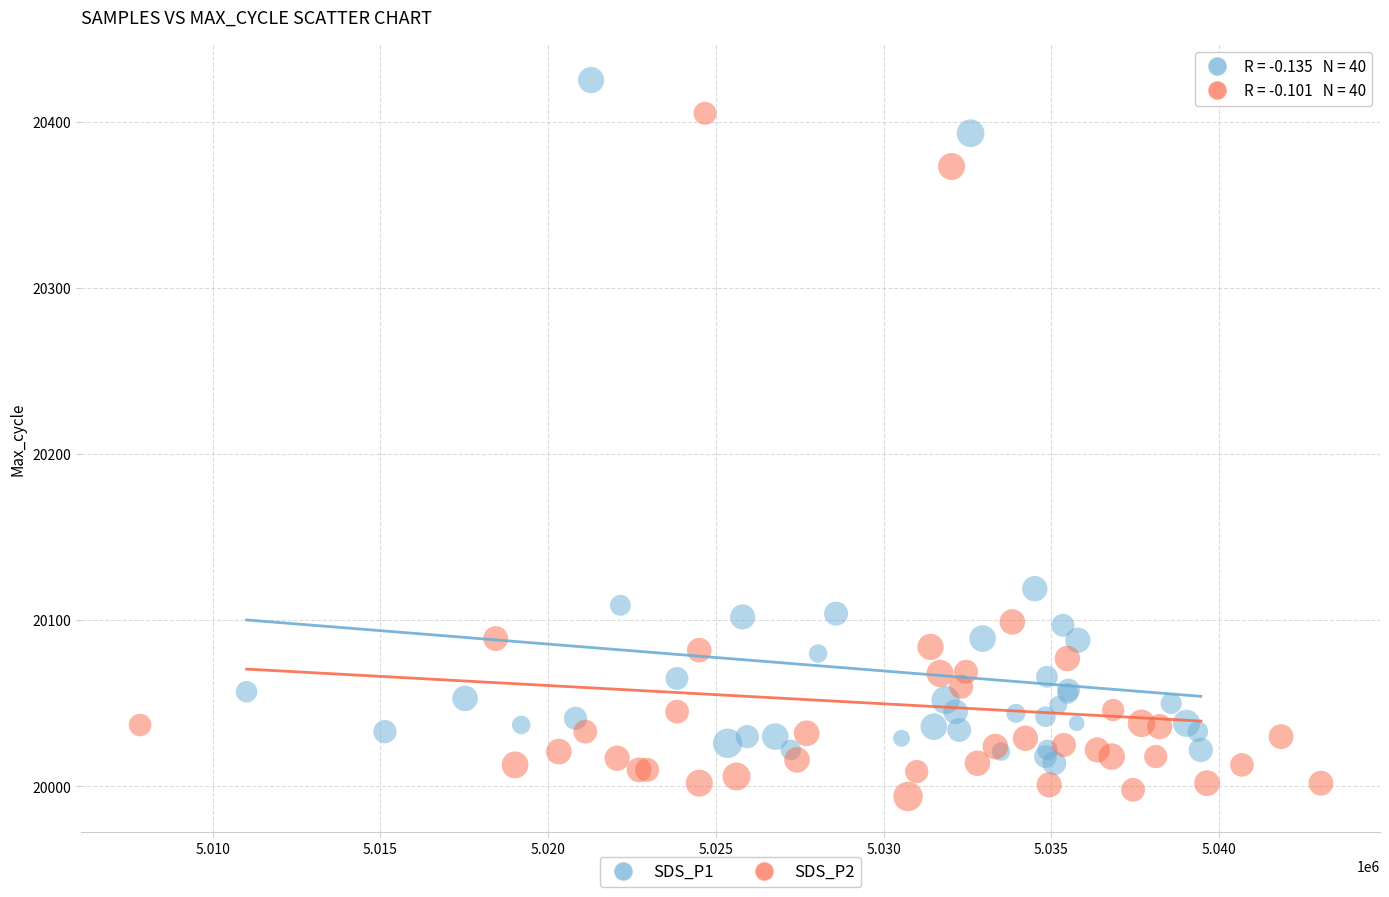

Which series reaches the minimum Y coordinate?

SDS_P2